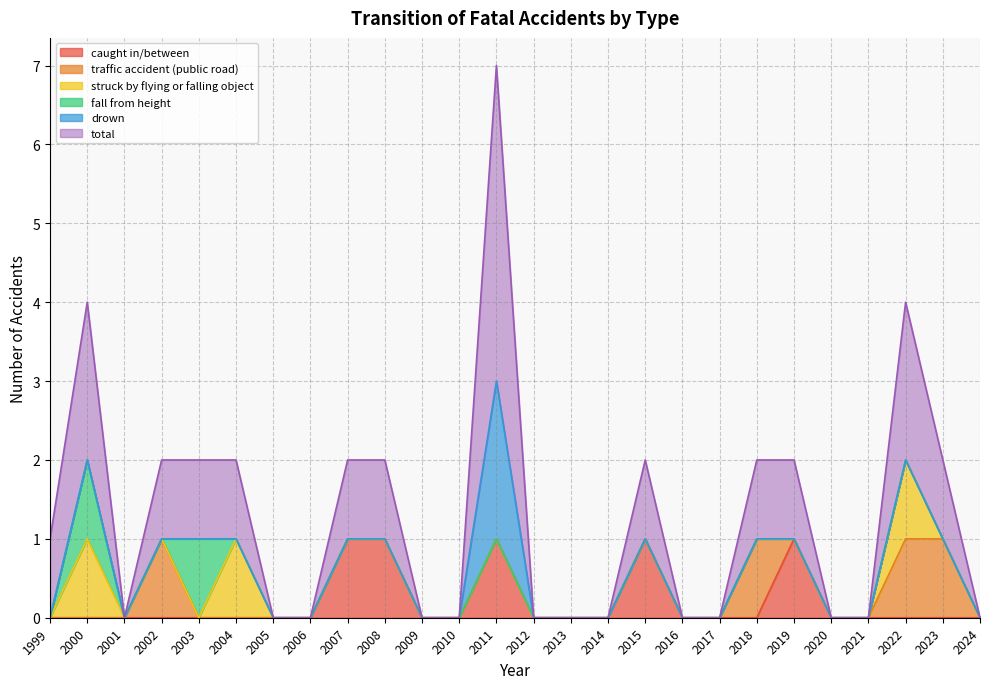

What are all the series names shown in the legend?

caught in/between, traffic accident (public road), struck by flying or falling object, fall from height, drown, total